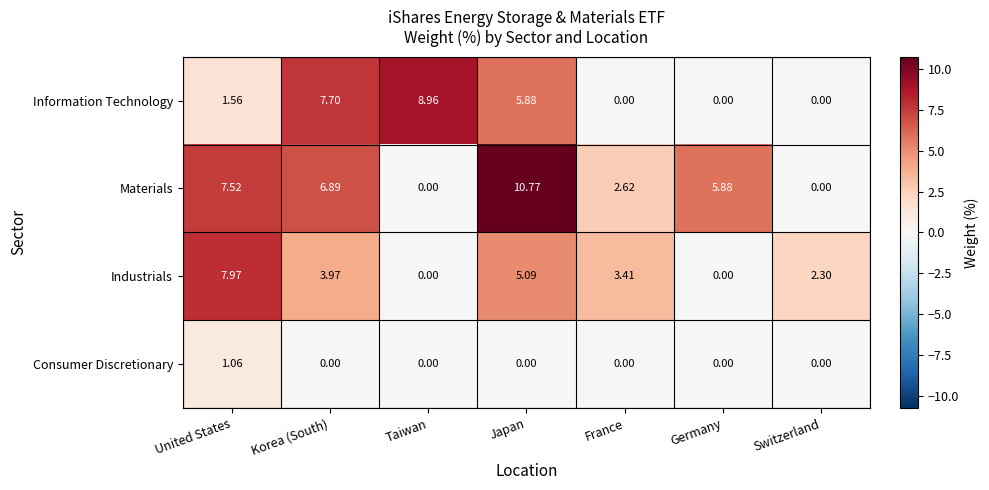

Rank the series by their maximum value, from lowest to highest.

Consumer Discretionary, Industrials, Information Technology, Materials